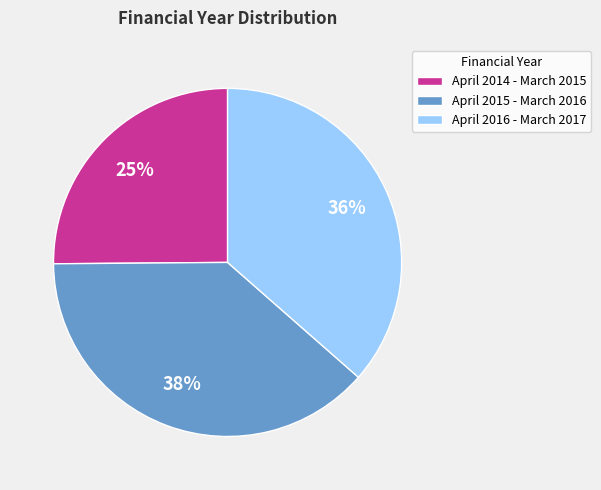

Rank the categories by value from highest to lowest.

April 2015 - March 2016, April 2016 - March 2017, April 2014 - March 2015